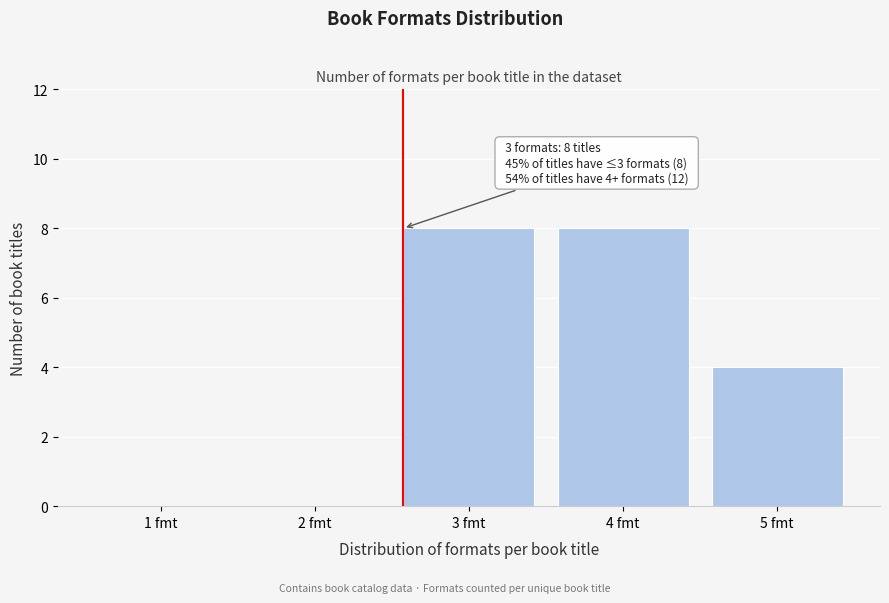

Reading right to left, list all the values displayed in this chart.

5 fmt=4	4 fmt=8	3 fmt=8	2 fmt=0	1 fmt=0